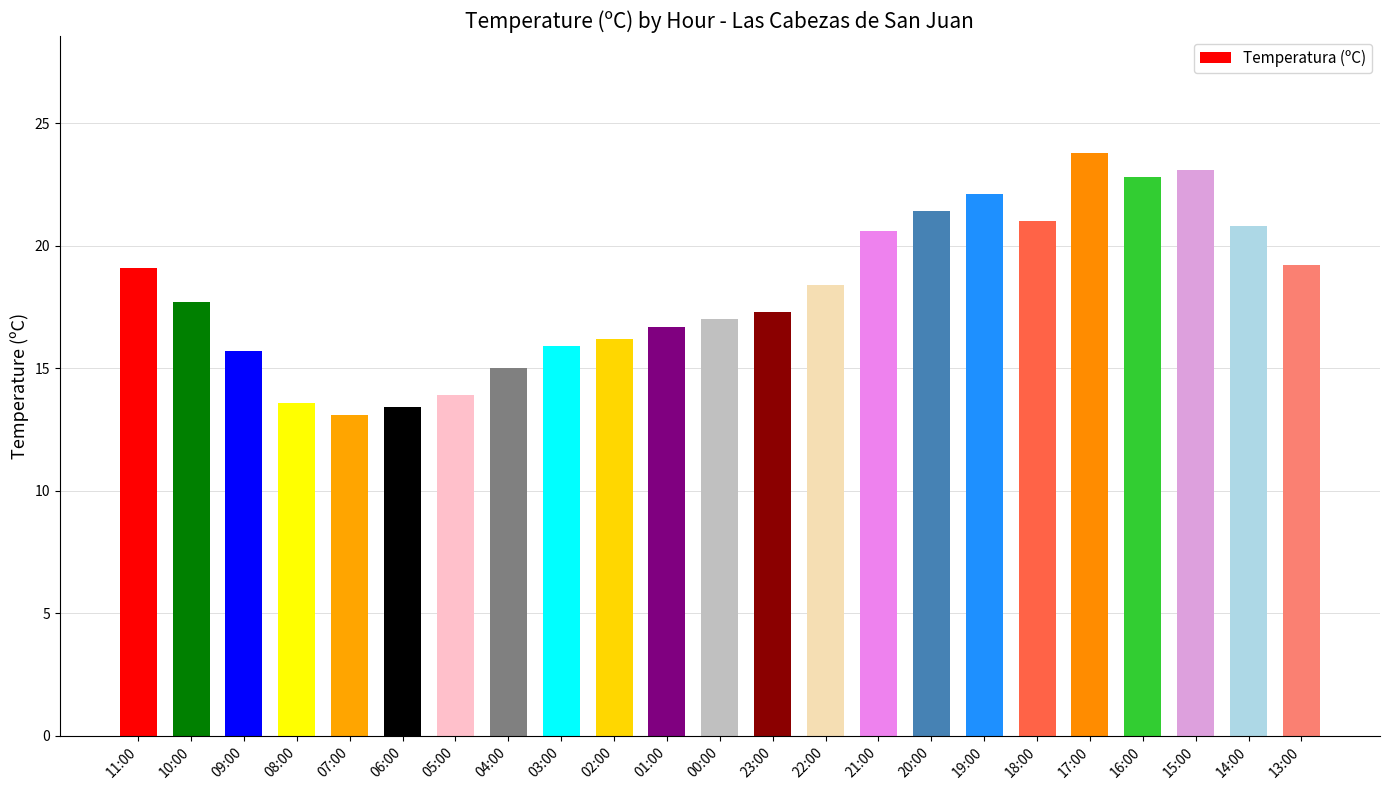

What is the change in value from 11:00 to 22:00?

-0.7